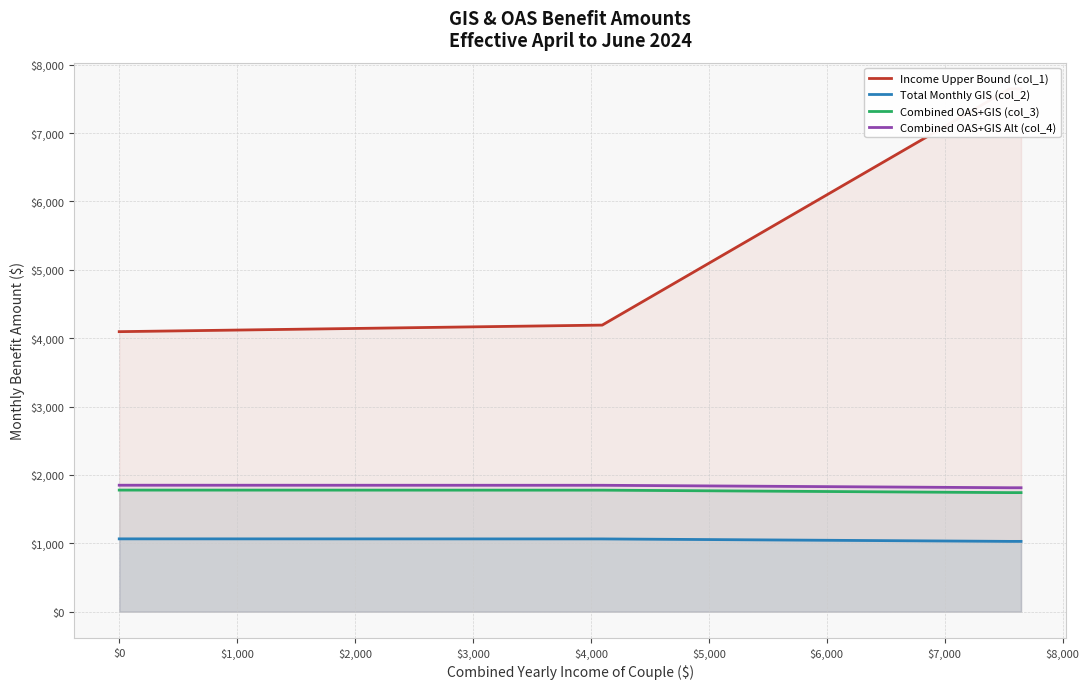

True or false: Combined OAS+GIS (col_3) and Total Monthly GIS (col_2) intersect in this chart.

False